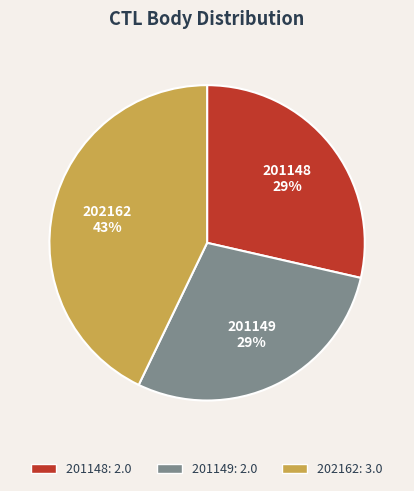

Approximately how many times larger is the value at 201149 compared to 201148?

1.0